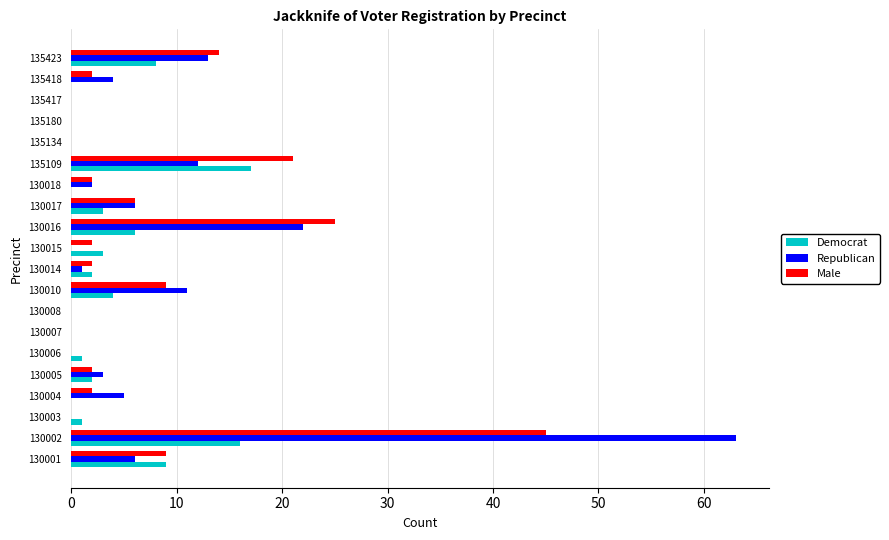

What is the greatest value displayed?

63